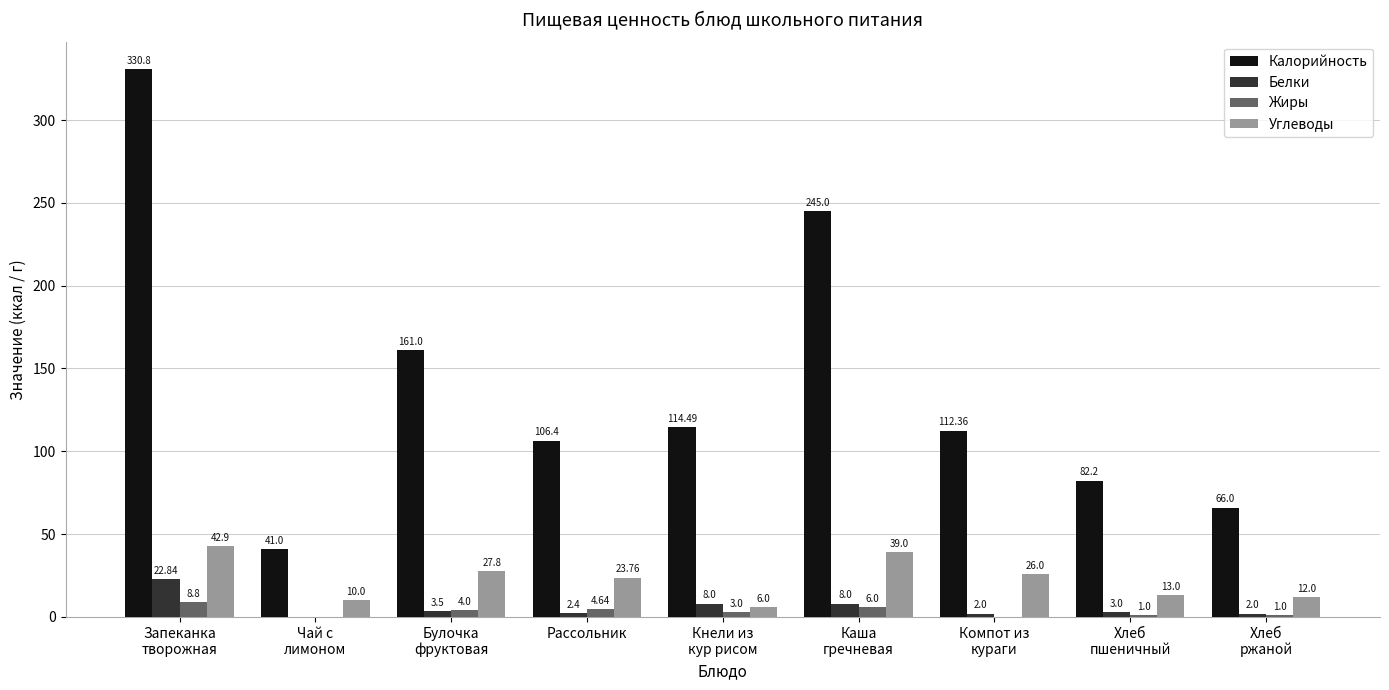

Is the value of Углеводы at Рассольник greater than the value of Калорийность at Хлеб
пшеничный?

No